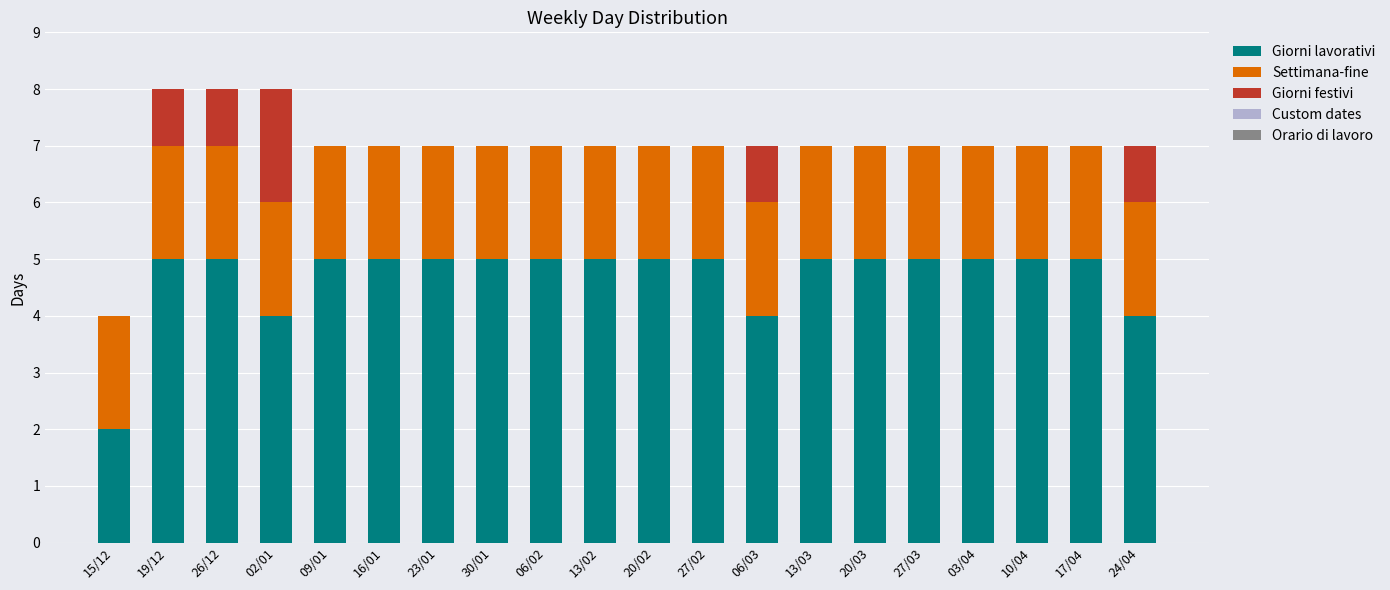

The value of Giorni lavorativi at 20/03 is 7. True or false?

False